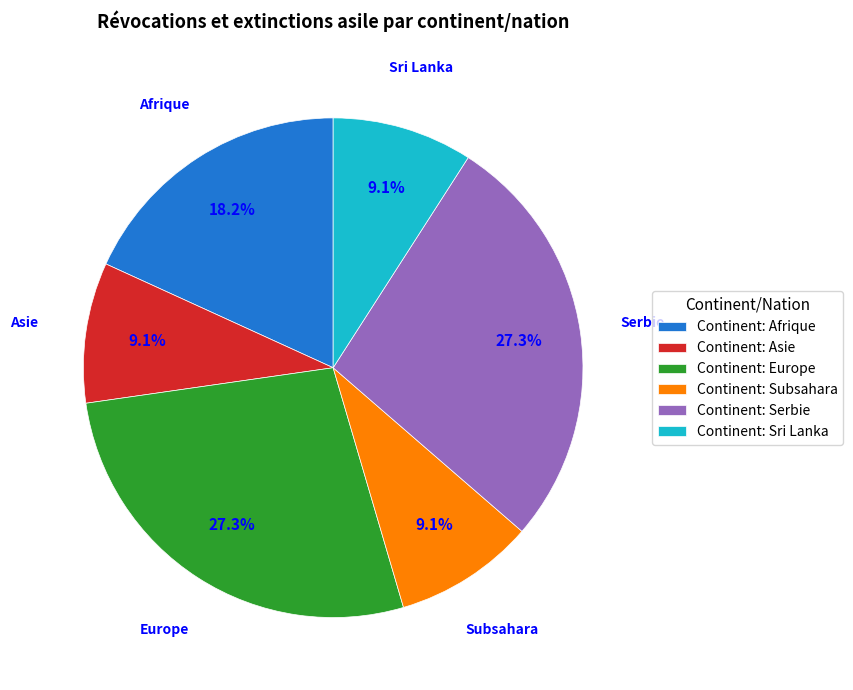

Between Continent: Serbie and Continent: Subsahara, which is larger?

Continent: Serbie